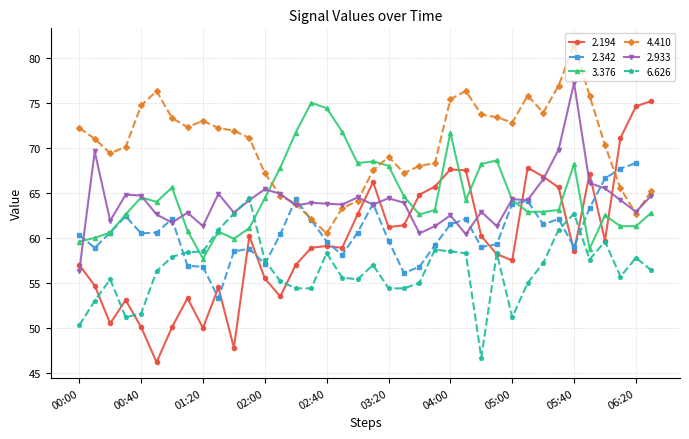

Reading left to right, extract all data points from this chart.

2.194: 00:00=57.0	00:10=54.7	00:20=50.5	00:30=53.1	00:40=50.1	00:50=46.2	01:00=50.1	01:10=53.3	01:20=50.0	01:30=54.5	01:40=47.8	01:50=60.2	02:00=55.5	02:10=53.5	02:20=57.0	02:30=58.9	02:40=59.1	02:50=58.9	03:00=62.6	03:10=66.2	03:20=61.2	03:30=61.4	03:40=64.8	03:50=65.7	04:00=67.6	04:10=67.5	04:40=60.2	04:50=58.2	05:00=57.5	05:10=67.8	05:20=66.8	05:30=65.6	05:40=58.5	05:50=67.1	06:00=59.7	06:10=71.1	06:20=74.6	06:30=75.2
3.376: 00:00=59.6	00:10=60.0	00:20=60.6	00:30=62.6	00:40=64.5	00:50=64.0	01:00=65.6	01:10=60.8	01:20=57.7	01:30=60.7	01:40=59.9	01:50=61.1	02:00=64.4	02:10=67.8	02:20=71.7	02:30=75.0	02:40=74.4	02:50=71.8	03:00=68.3	03:10=68.5	03:20=68.0	03:30=64.6	03:40=62.6	03:50=63.1	04:00=71.7	04:10=64.2	04:40=68.2	04:50=68.6	05:00=64.2	05:10=62.9	05:20=62.9	05:30=63.1	05:40=68.2	05:50=58.8	06:00=62.5	06:10=61.3	06:20=61.3	06:30=62.8
4.410: 00:00=72.2	00:10=71.0	00:20=69.4	00:30=70.1	00:40=74.7	00:50=76.3	01:00=73.3	01:10=72.3	01:20=73.0	01:30=72.2	01:40=71.9	01:50=71.1	02:00=67.2	02:10=64.7	02:20=63.8	02:30=62.1	02:40=60.5	02:50=63.3	03:00=64.1	03:10=67.5	03:20=69.0	03:30=67.2	03:40=68.0	03:50=68.3	04:00=75.4	04:10=76.3	04:40=73.7	04:50=73.4	05:00=72.8	05:10=75.8	05:20=73.9	05:30=76.9	05:40=81.5	05:50=75.8	06:00=70.3	06:10=65.5	06:20=62.7	06:30=65.2
2.933: 00:00=56.3	00:10=69.6	00:20=61.9	00:30=64.8	00:40=64.7	00:50=62.6	01:00=61.7	01:10=62.8	01:20=61.3	01:30=64.9	01:40=62.8	01:50=64.2	02:00=65.4	02:10=64.9	02:20=63.6	02:30=63.9	02:40=63.8	02:50=63.7	03:00=64.5	03:10=63.7	03:20=64.4	03:30=63.9	03:40=60.5	03:50=61.3	04:00=62.5	04:10=60.4	04:40=62.9	04:50=61.3	05:00=64.3	05:10=64.2	05:20=66.5	05:30=69.8	05:40=77.2	05:50=66.1	06:00=65.5	06:10=64.2	06:20=62.9	06:30=64.7
6.626: 00:00=50.3	00:10=53.0	00:20=55.4	00:30=51.2	00:40=51.6	00:50=56.3	01:00=57.9	01:10=58.4	01:20=58.5	01:30=60.9	01:40=62.7	01:50=64.4	02:00=57.5	02:10=55.2	02:20=54.4	02:30=54.4	02:40=58.3	02:50=55.6	03:00=55.4	03:10=57.0	03:20=54.4	03:30=54.4	03:40=55.0	03:50=58.7	04:00=58.5	04:10=58.3	04:40=46.7	04:50=58.3	05:00=51.2	05:10=55.0	05:20=57.2	05:30=60.9	05:40=62.7	05:50=57.6	06:00=59.6	06:10=55.7	06:20=57.8	06:30=56.4